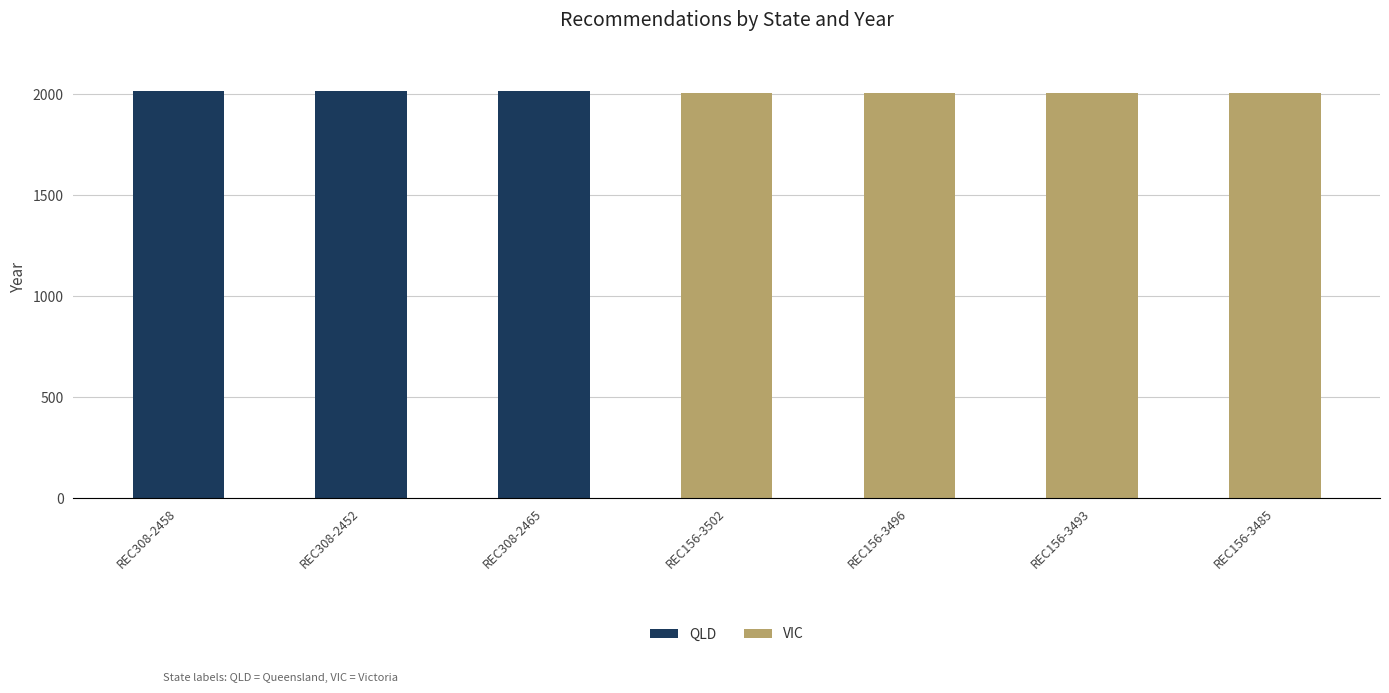

Count the number of data series in this chart.

2